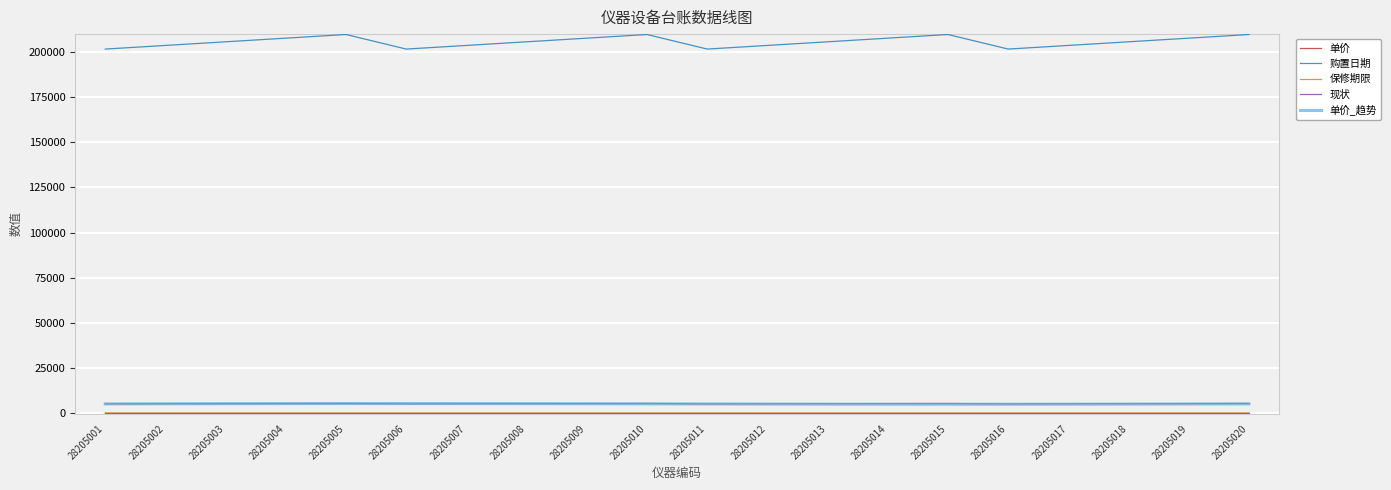

Which series has the widest spread of values?

购置日期